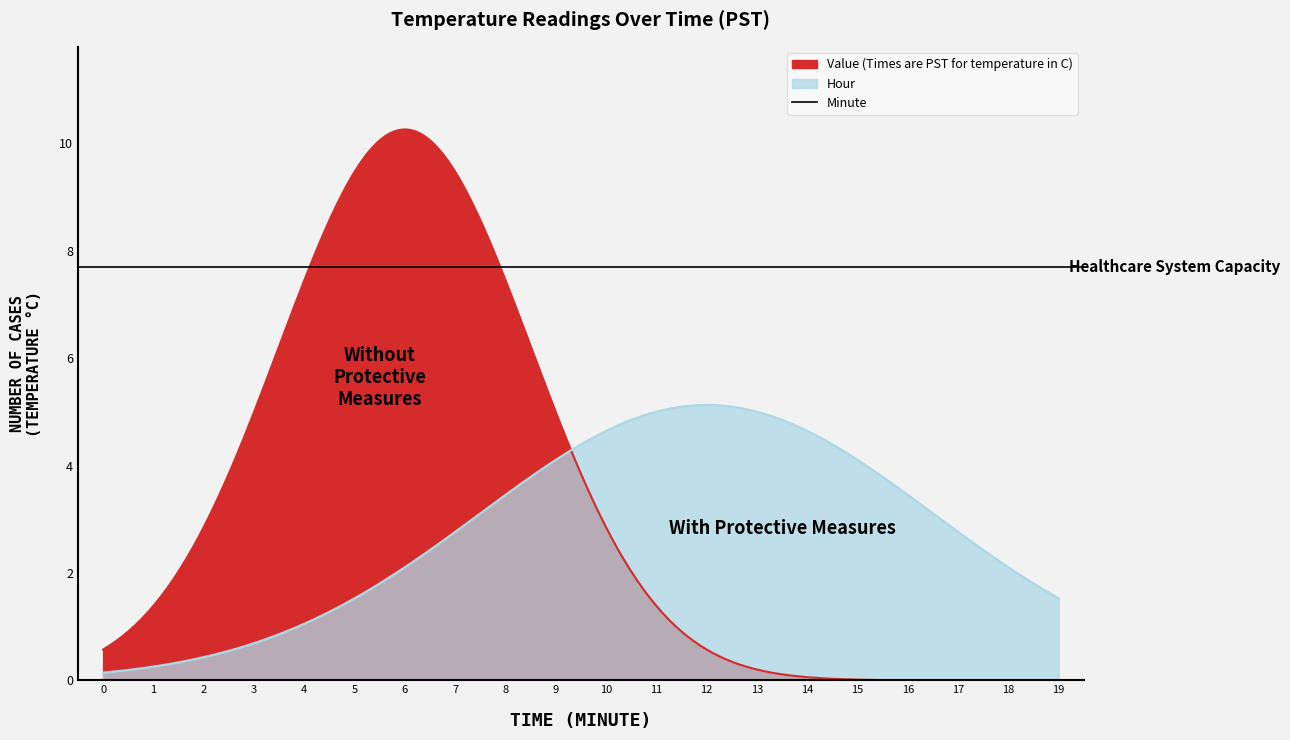

True or false: Hour and Minute intersect in this chart.

False